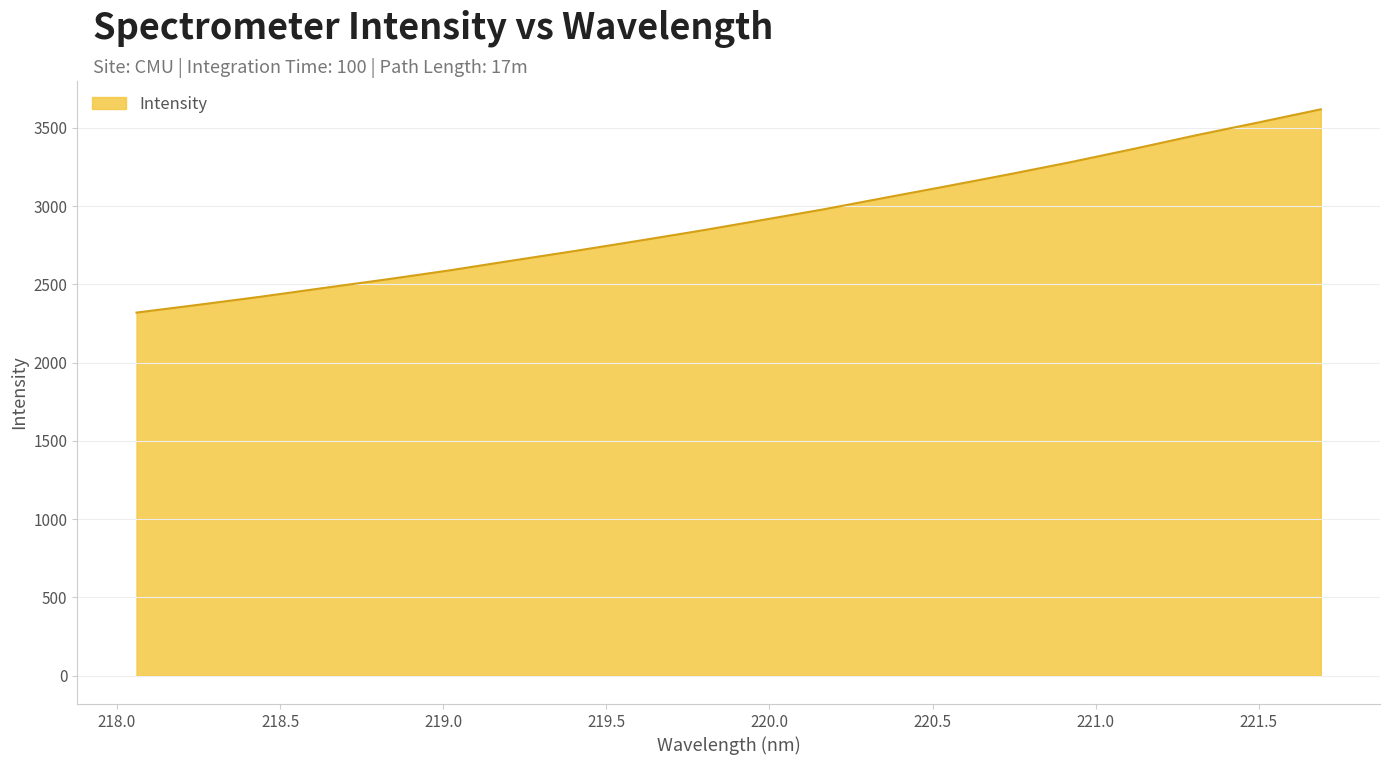

What is the maximum value shown in the chart?

3619.1